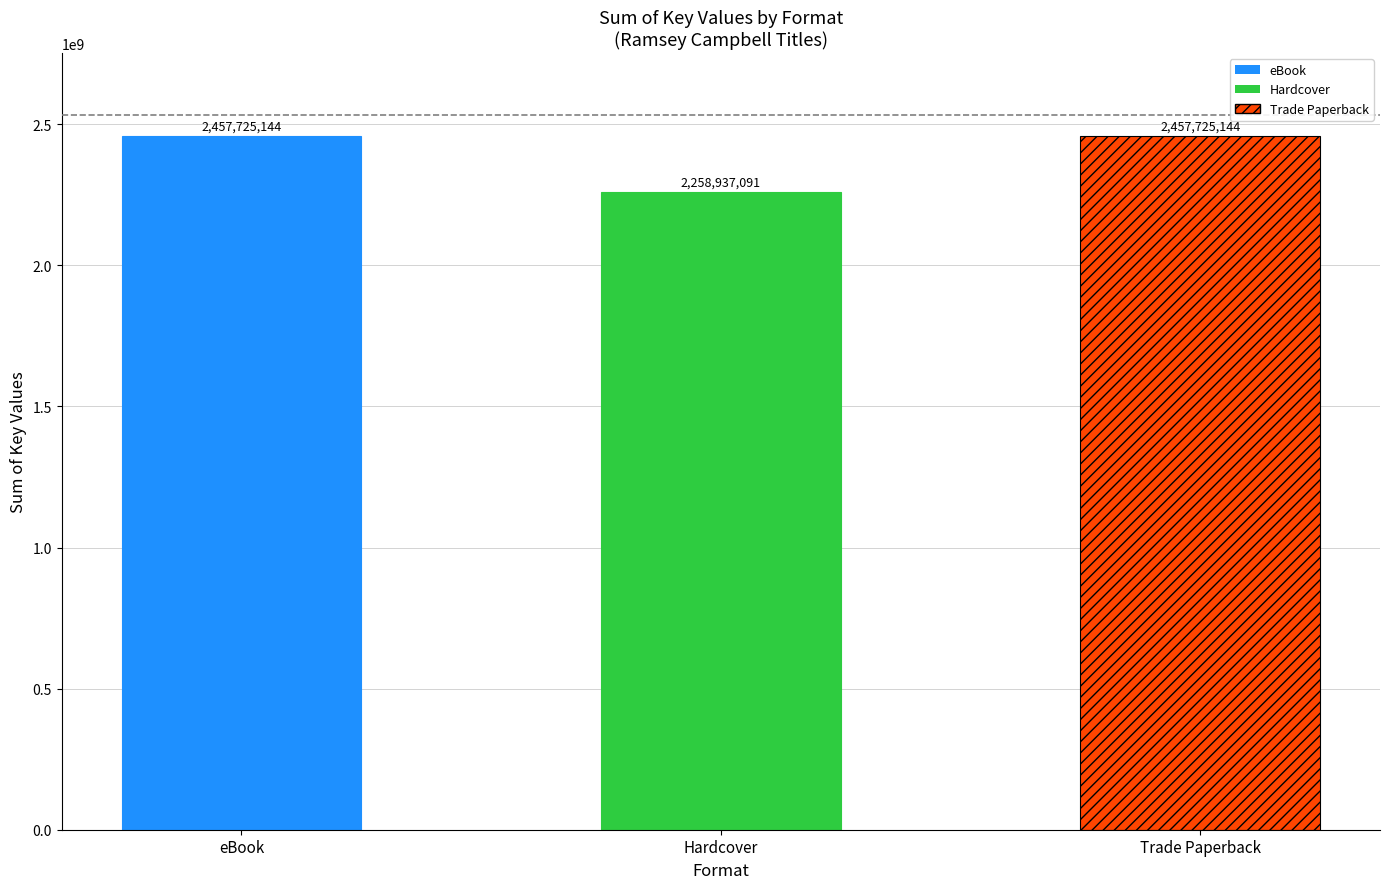

The value of eBook at Hungry Moon is 106050461. True or false?

False